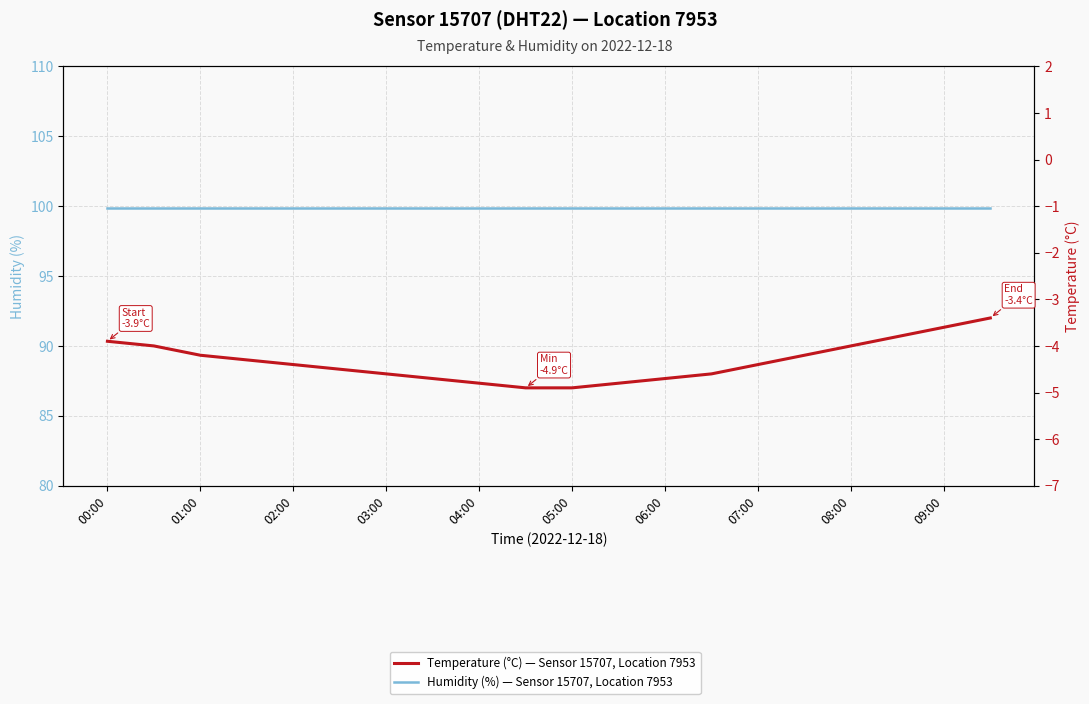

True or false: Temperature (°C) — Sensor 15707, Location 7953 and Humidity (%) — Sensor 15707, Location 7953 intersect in this chart.

False